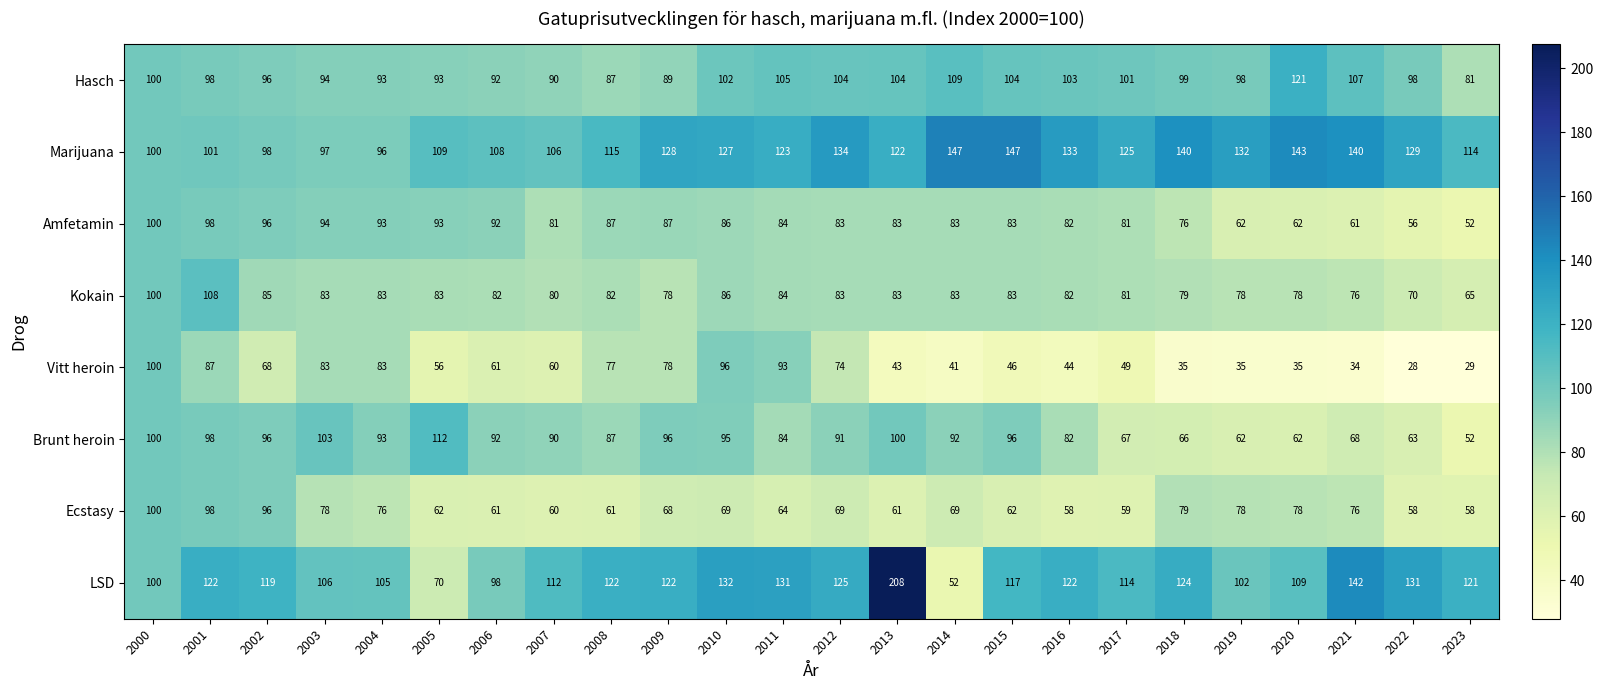

Which series has the widest spread of values?

LSD